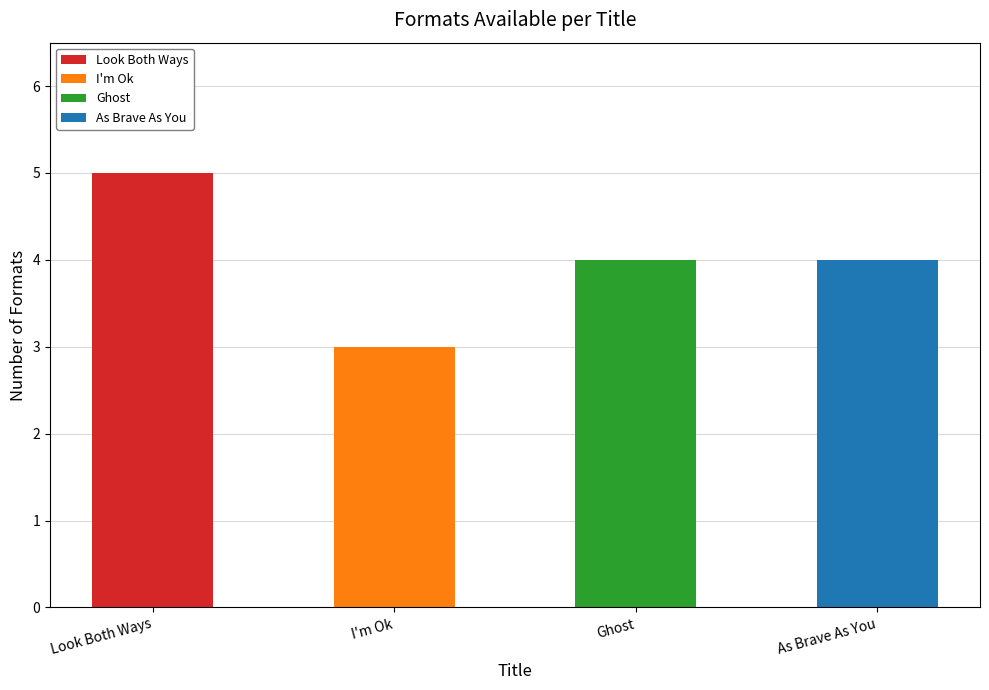

Reading left to right, what are all the values shown in this chart?

Look Both Ways=5	I'm Ok=3	Ghost=4	As Brave As You=4